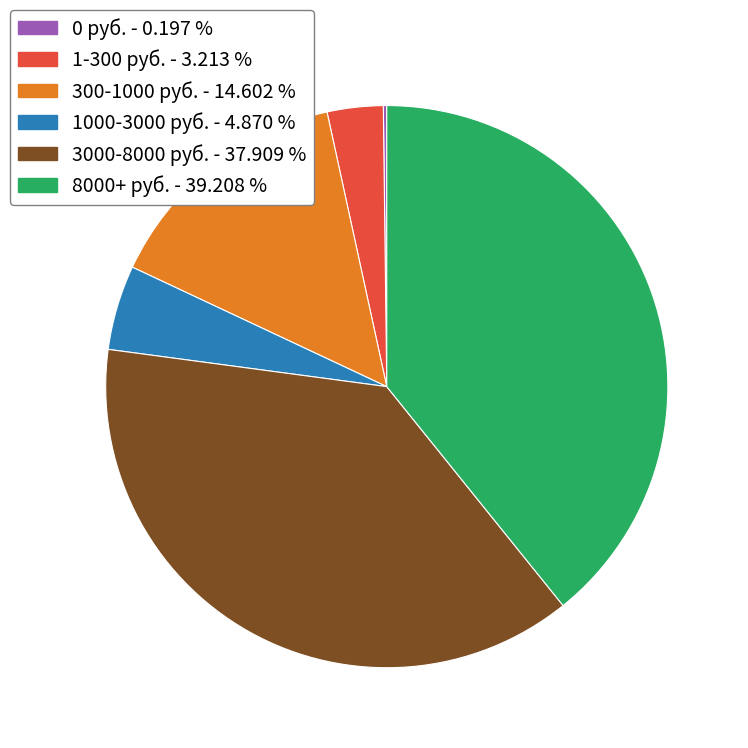

Is there a majority slice in this chart?

No